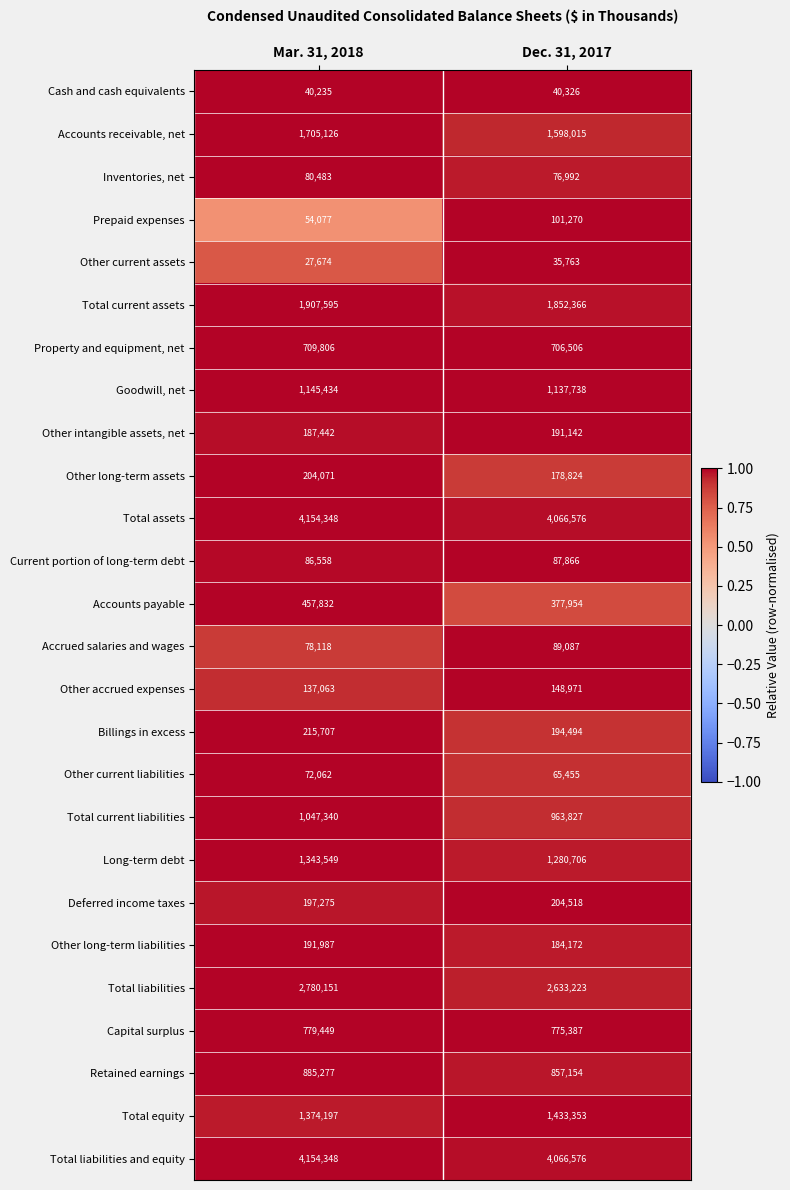

What is the difference between the maximum and minimum values in the Total assets series?

87772